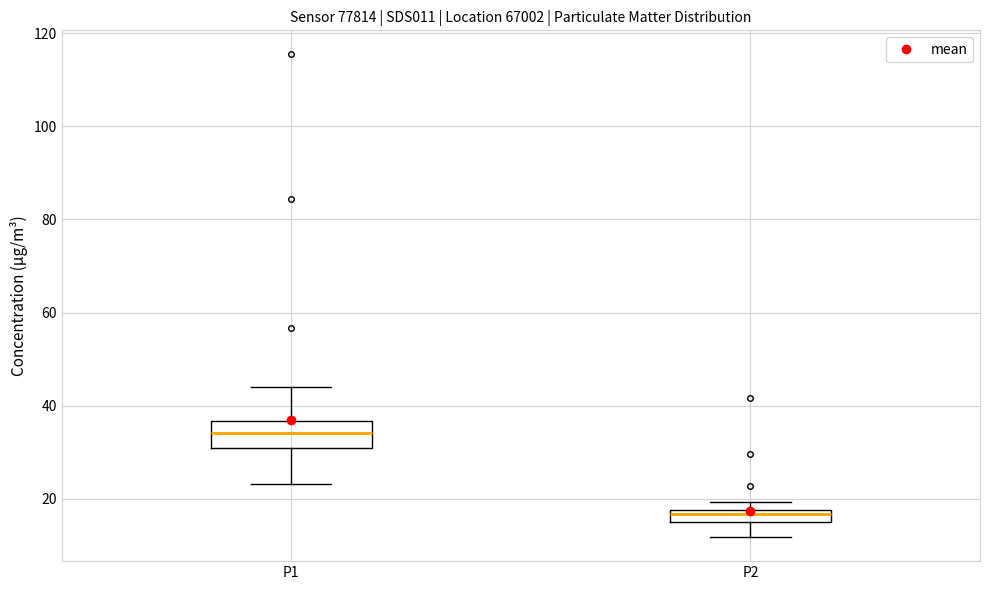

Where is the upper edge of the box for P1 on the y-axis? The values are not printed on the chart, so give them approximately, as read against the axis.

36